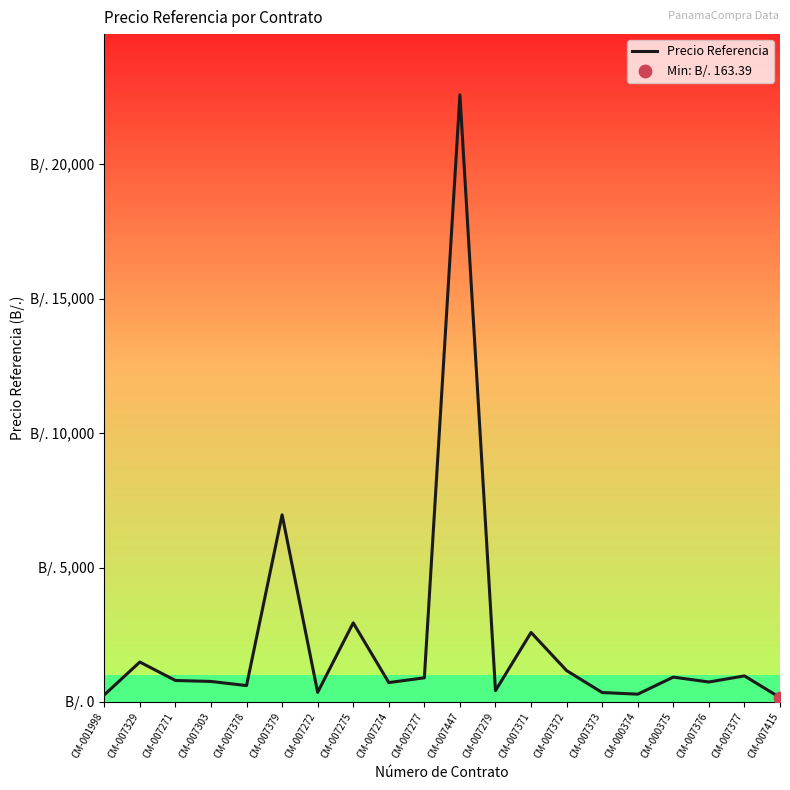

What is the ratio of the value at CM-007376 to the value at CM-007379?

0.1